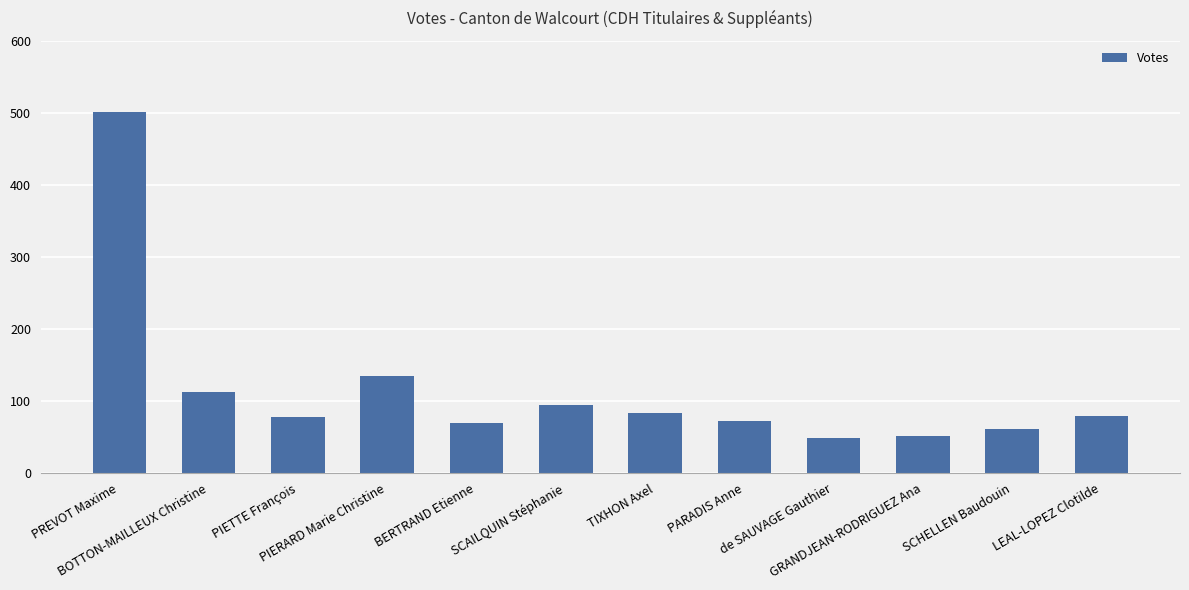

Read the value at SCAILQUIN Stéphanie, to the nearest 50.

100